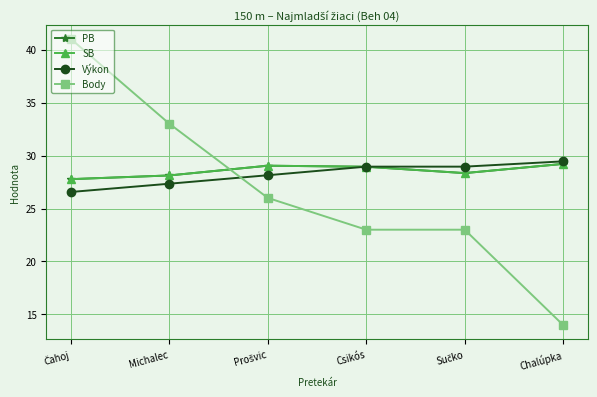

Which has a higher value, Prošvic or Sučko?

Prošvic